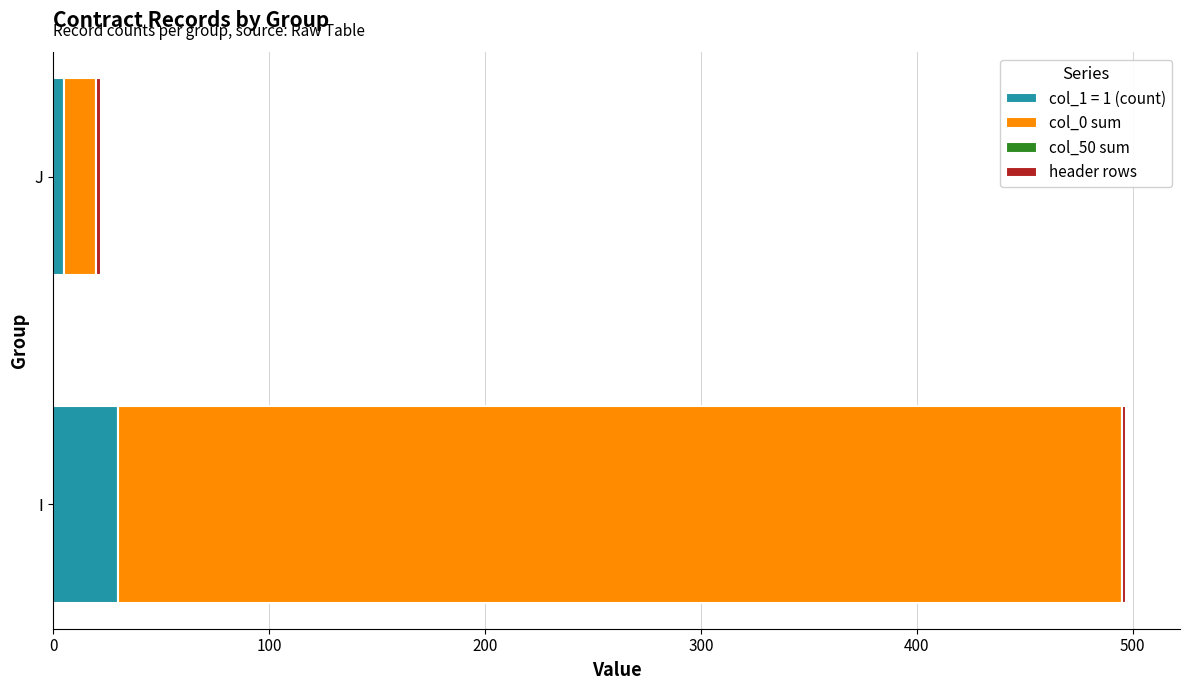

List the labels in order of col_1 = 1 (count) value, largest first.

I, J